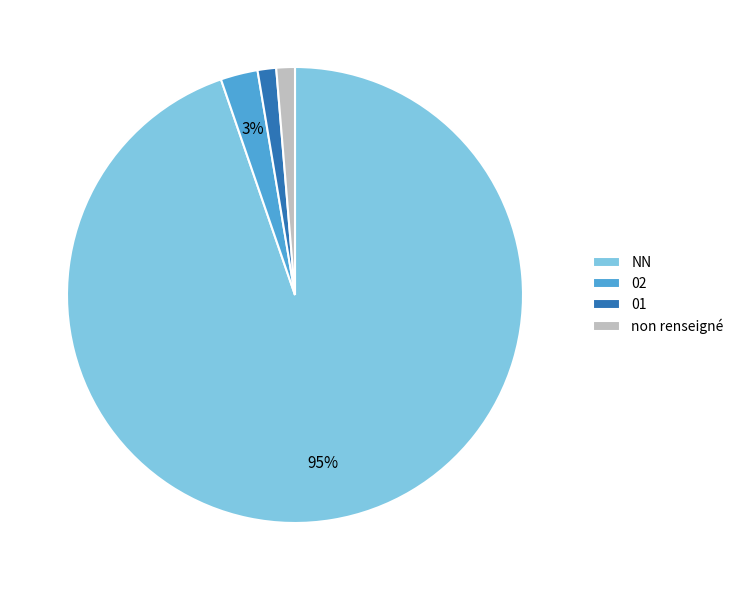

To the nearest percent, what portion does NN represent?

95%